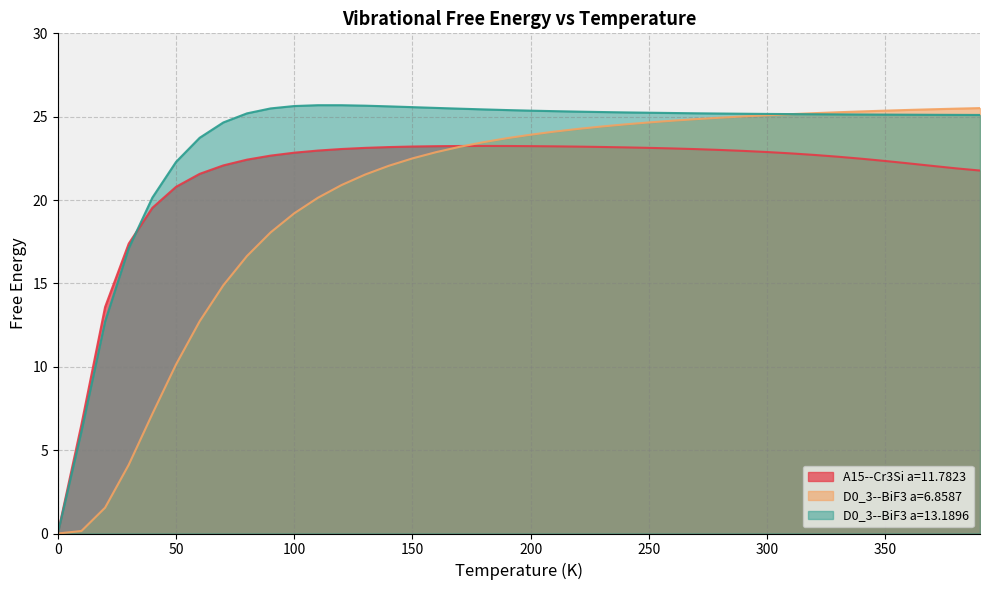

What is the sum of the D0_3--BiF3 a=13.1896 values at 310.0 and 120.0?

50.8